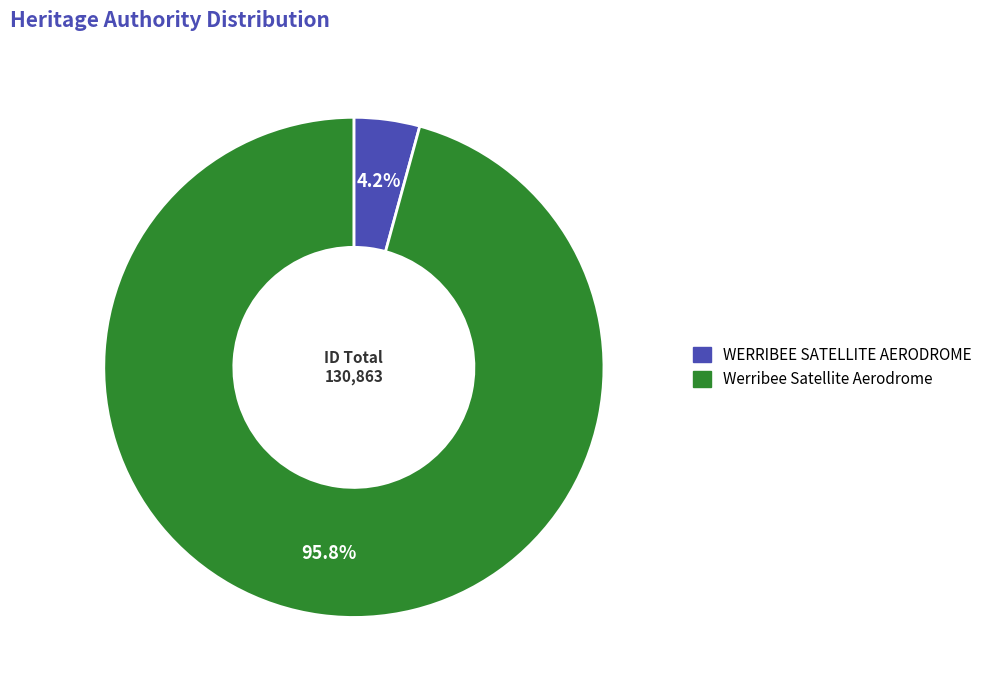

Between Werribee Satellite Aerodrome and WERRIBEE SATELLITE AERODROME, which is larger?

Werribee Satellite Aerodrome